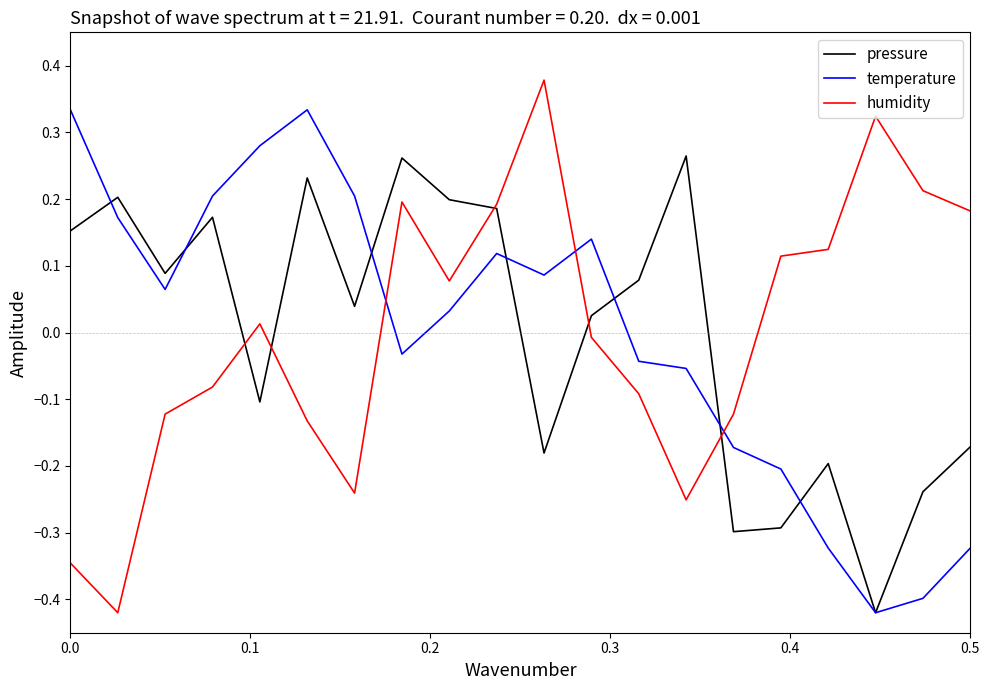

How many intersections are there between humidity and temperature?

3